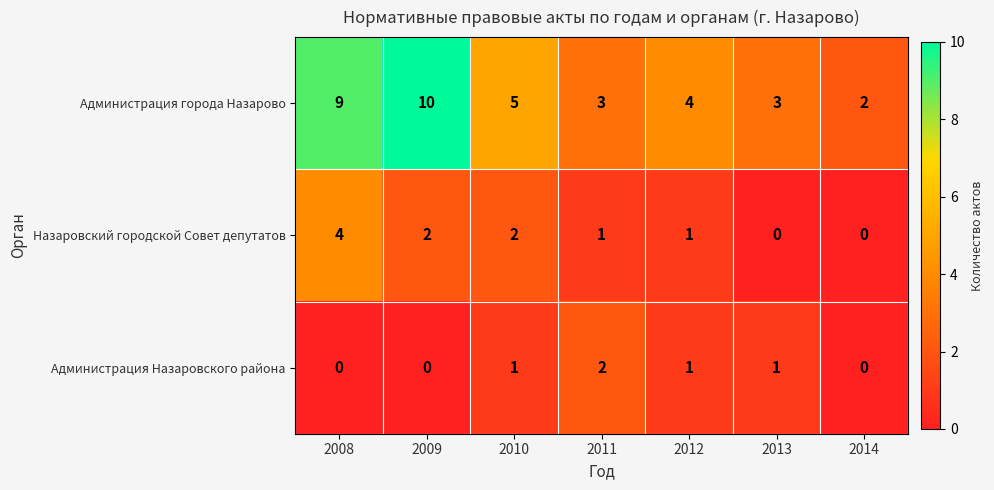

Where is Администрация города Назарово nearest to the value 6?

2010